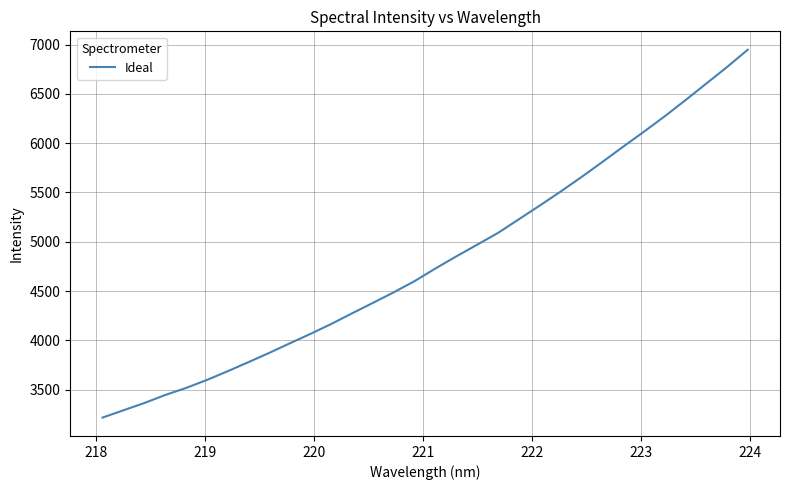

What is the smallest value displayed?

3218.1